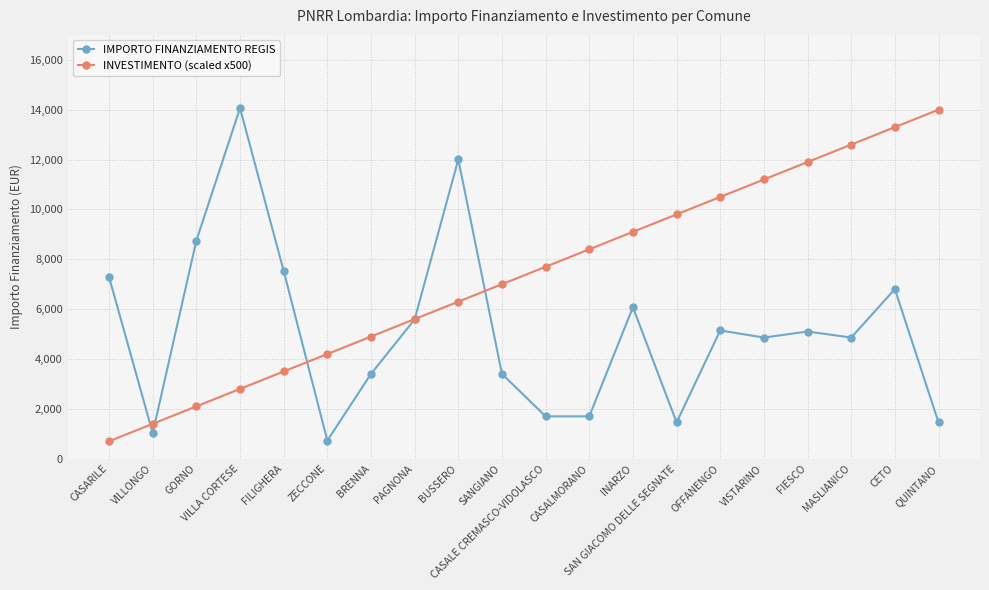

Is this an area chart (filled region under the line)?

No